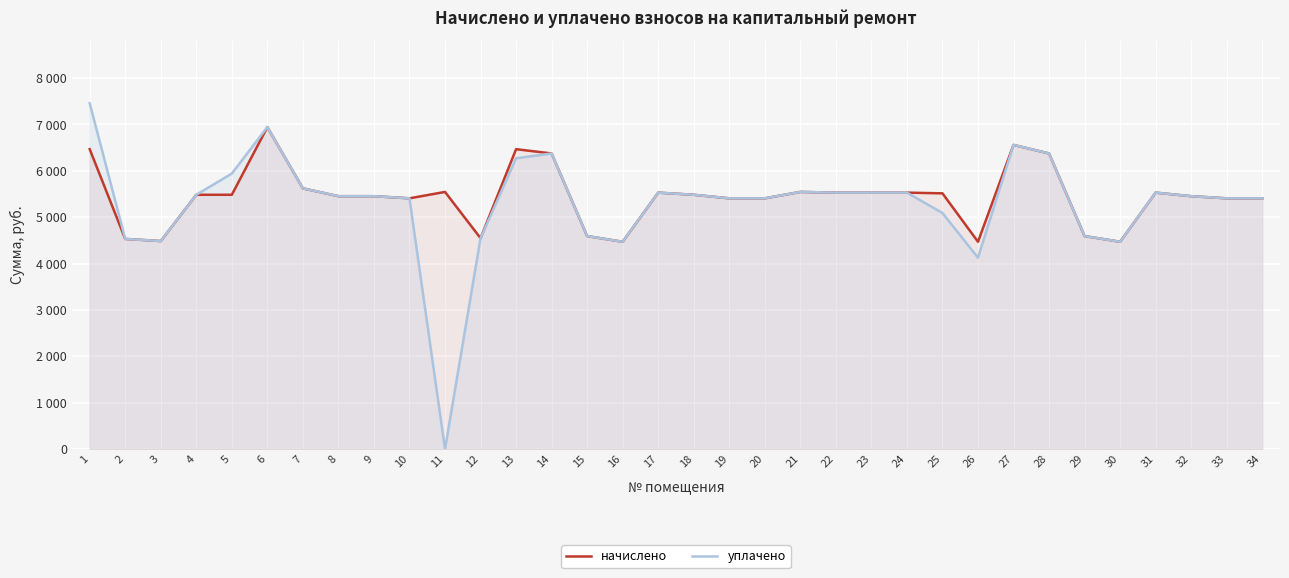

Where does the уплачено series first go above 5452?

1